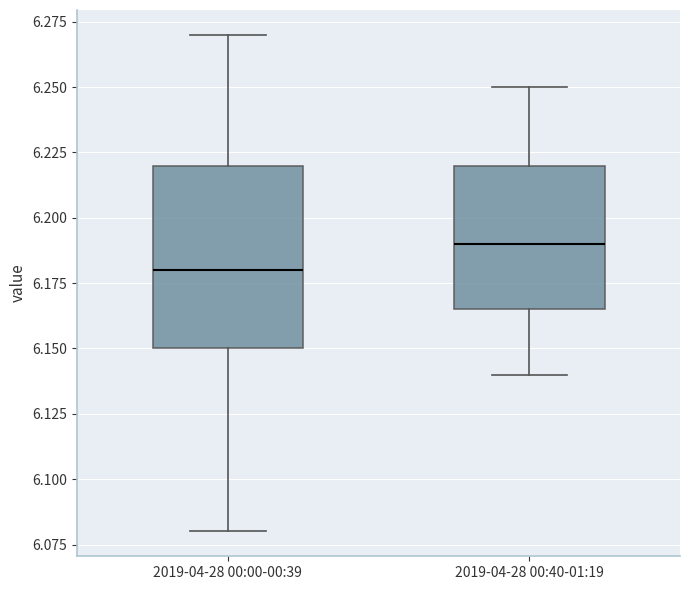

Which box's median line is the highest?

2019-04-28 00:40-01:19